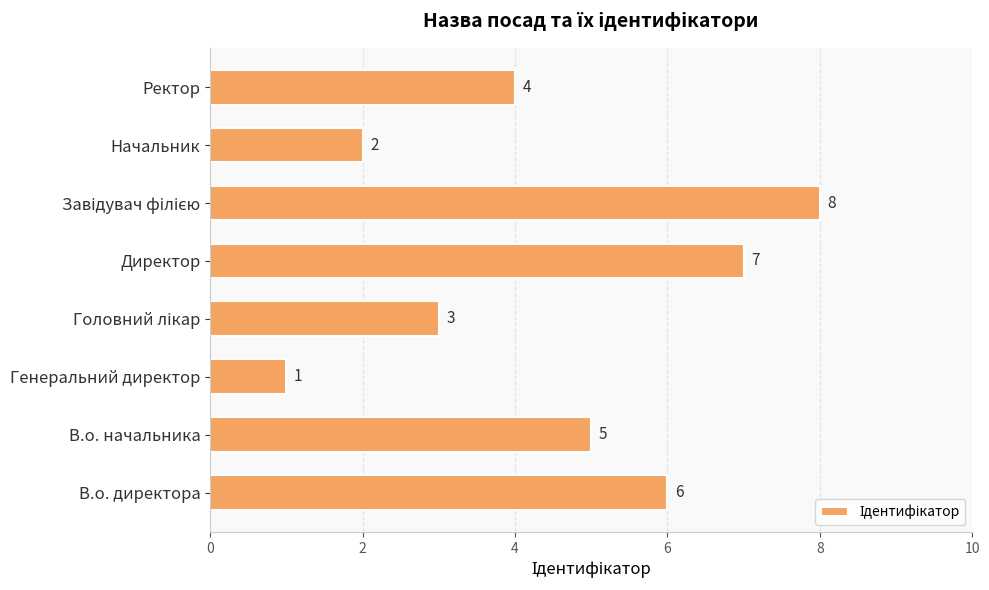

What is the sum of all values?

36